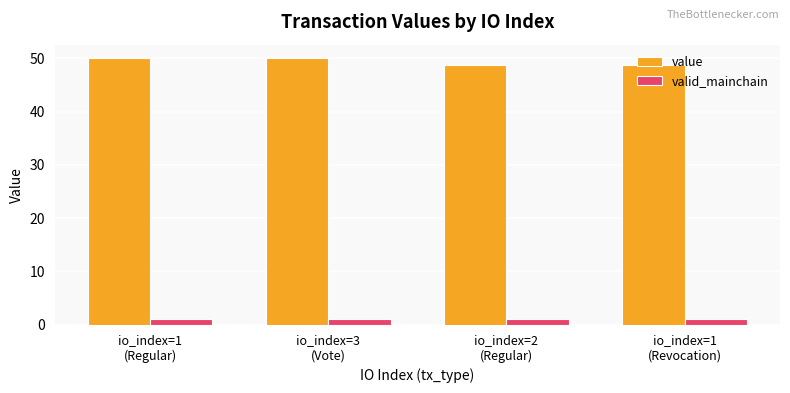

Which series has the largest total across all categories?

value